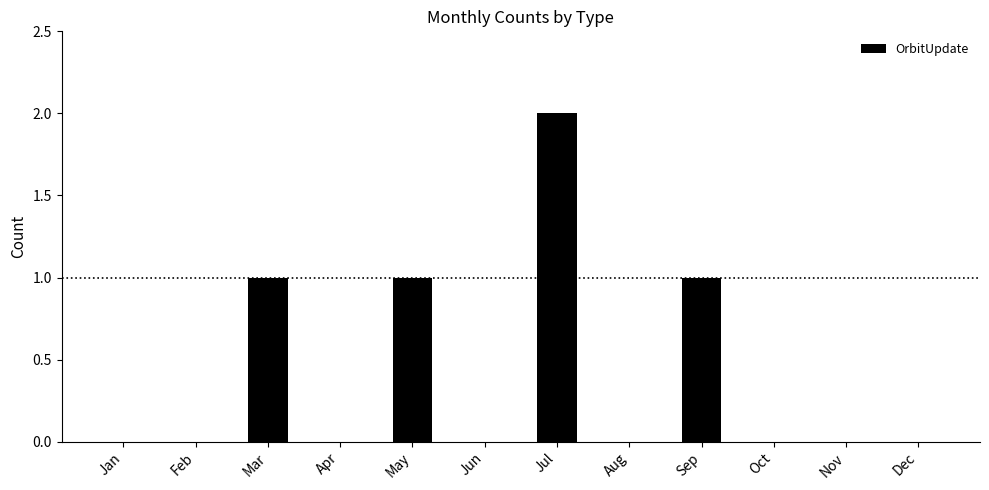

How many values are between 0 and 1?

11